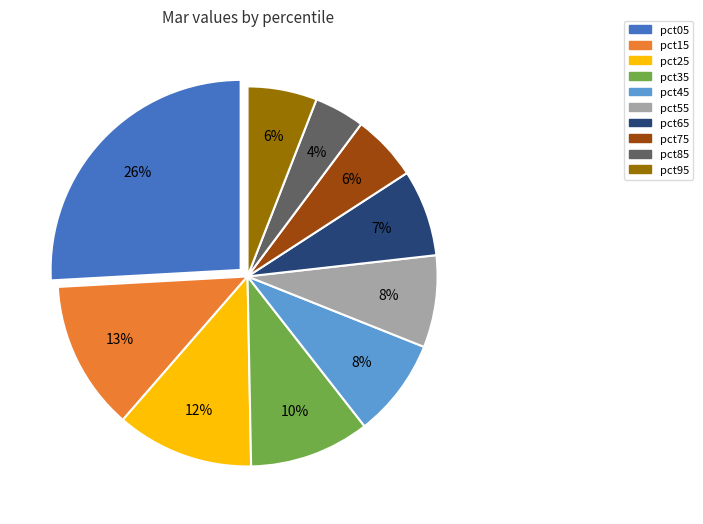

To the nearest percent, what percentage of the pie is pct25?

12%